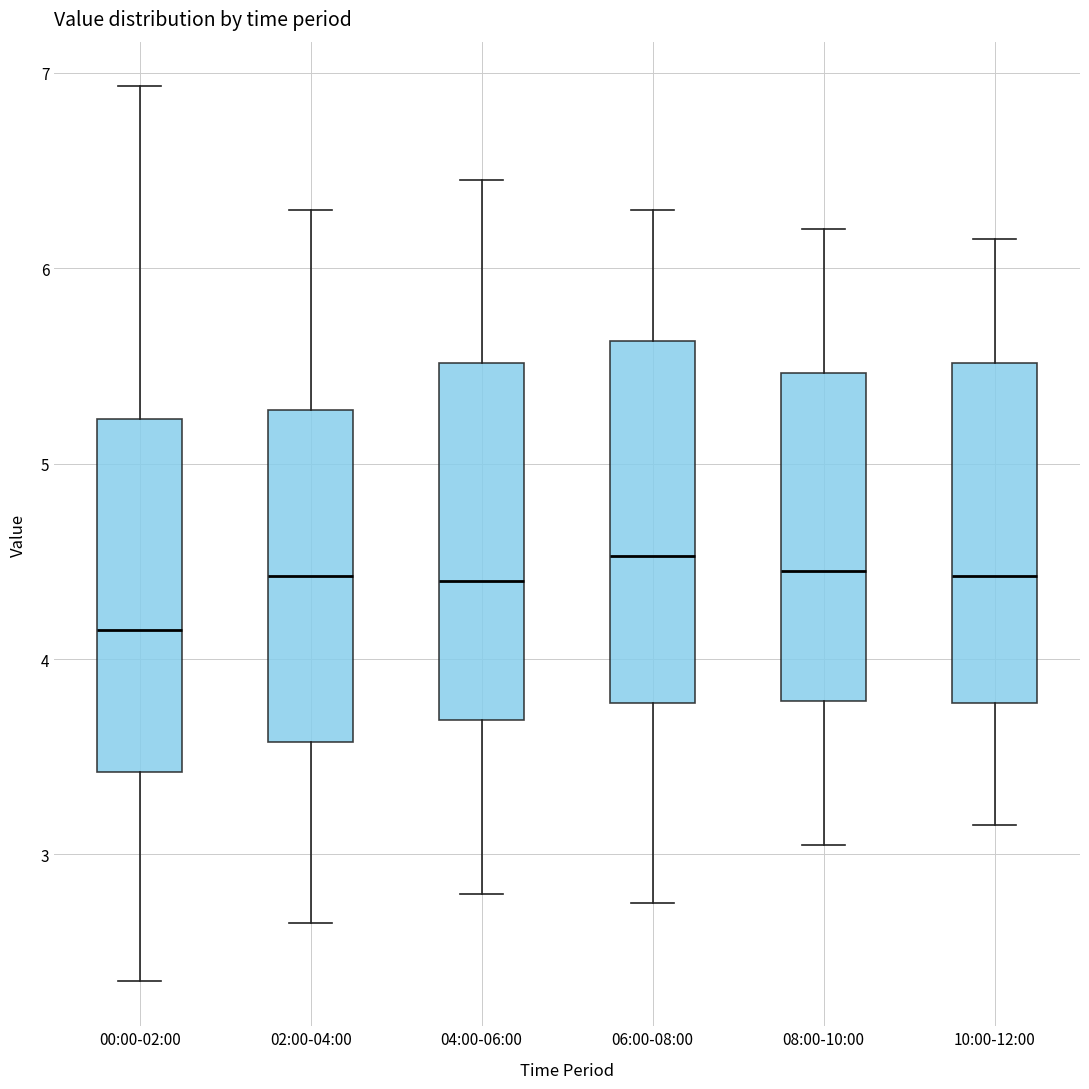

Where does the median line of the box for 04:00-06:00 sit on the y-axis? The values are not printed on the chart, so give them approximately, as read against the axis.

4.4